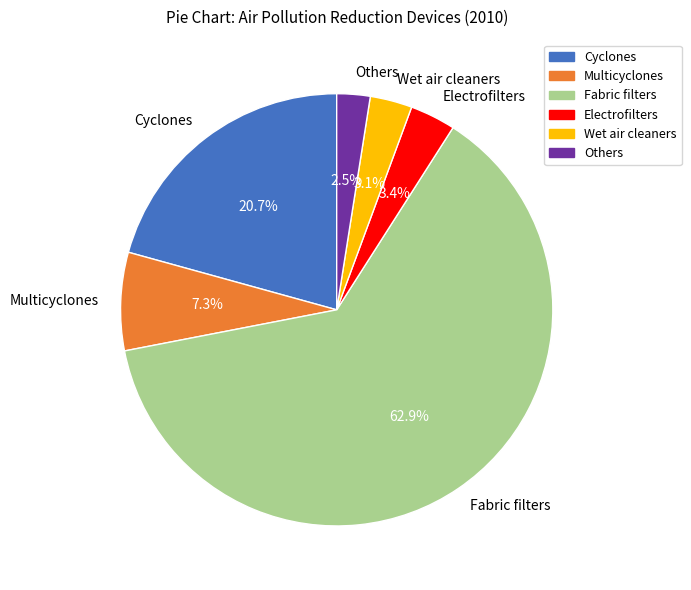

Count the number of slices in the pie.

6